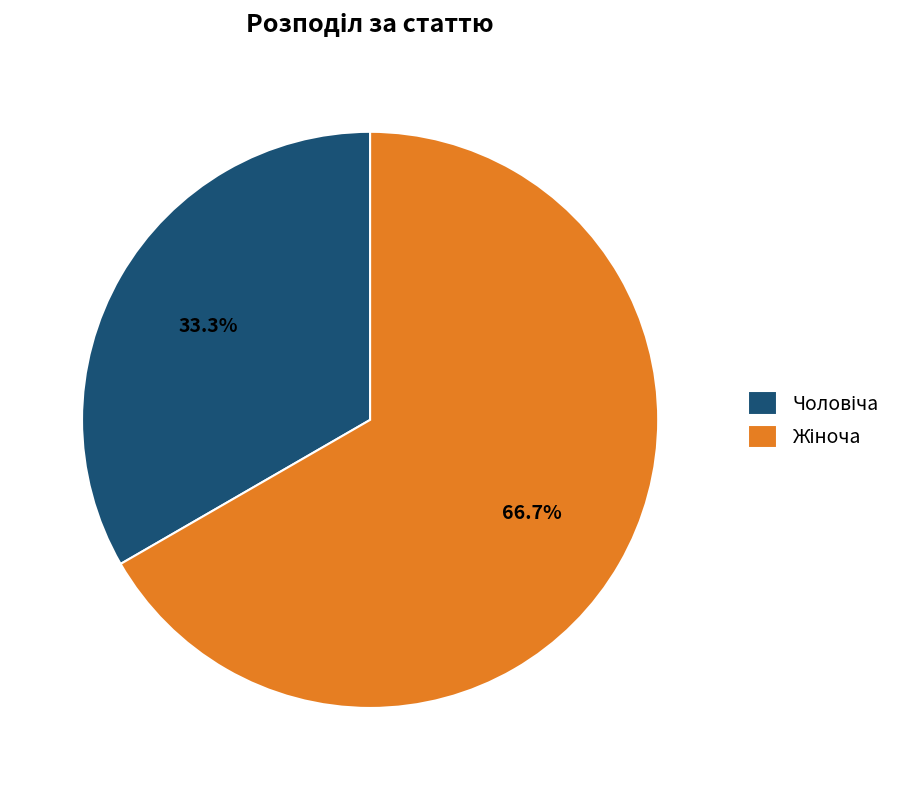

Is there a majority slice in this chart?

Yes